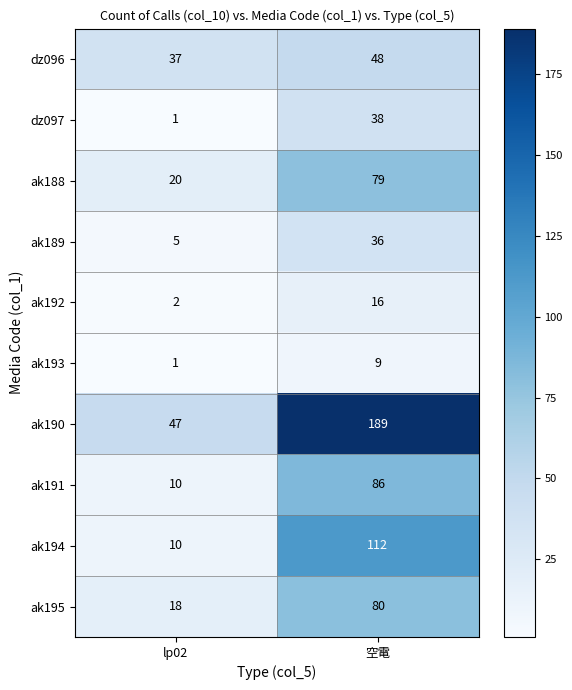

Which series changed the most between lp02 and 空電?

ak190